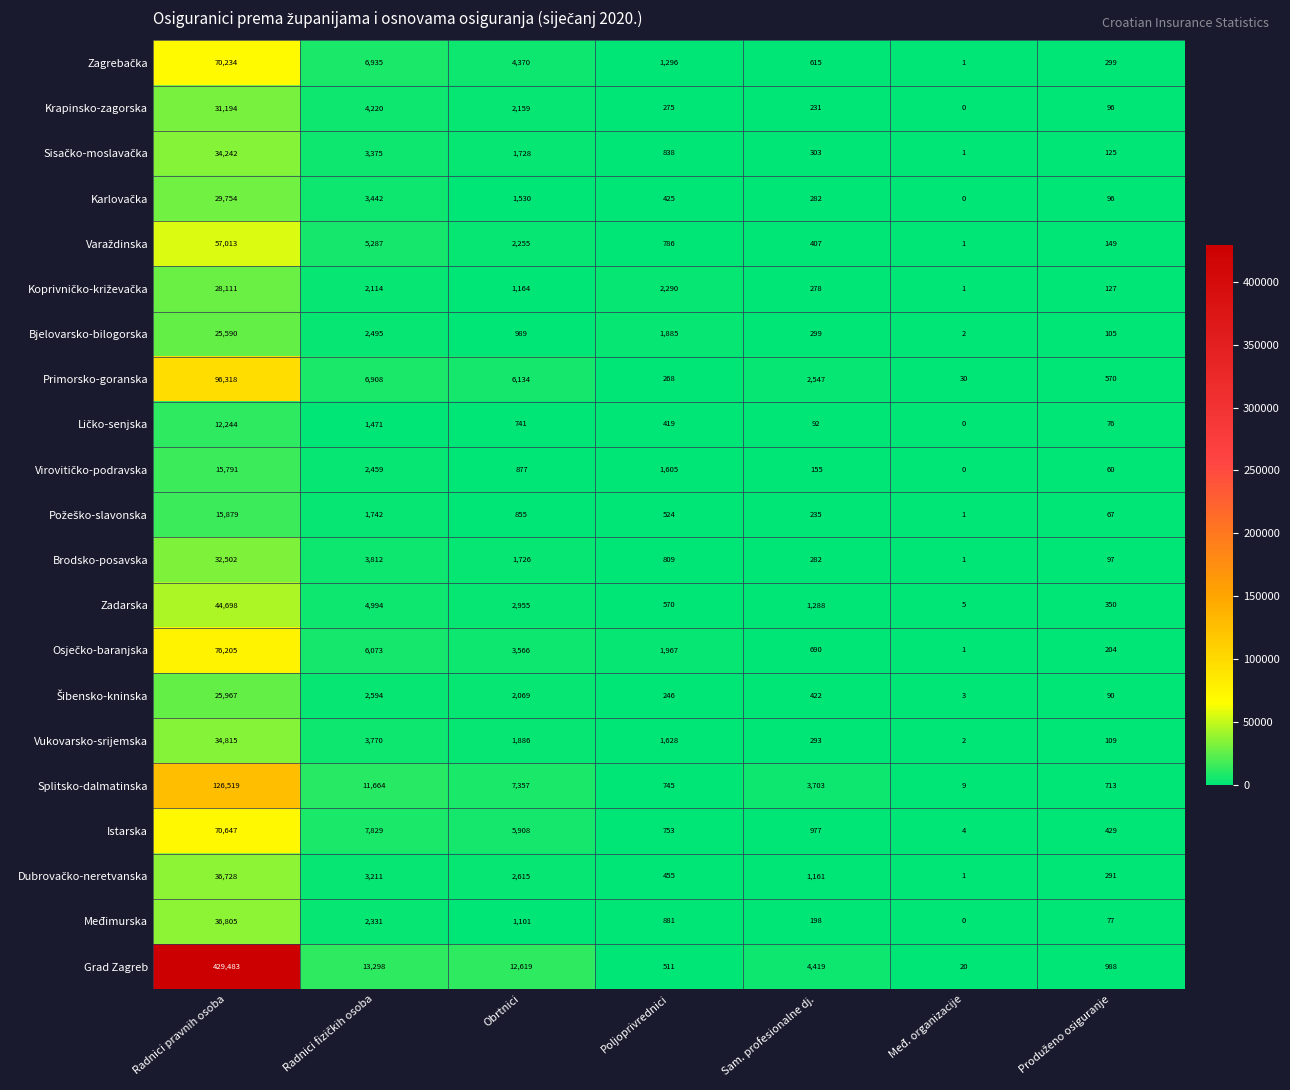

Is it true that Međimurska equals 0 at Međ. organizacije?

True